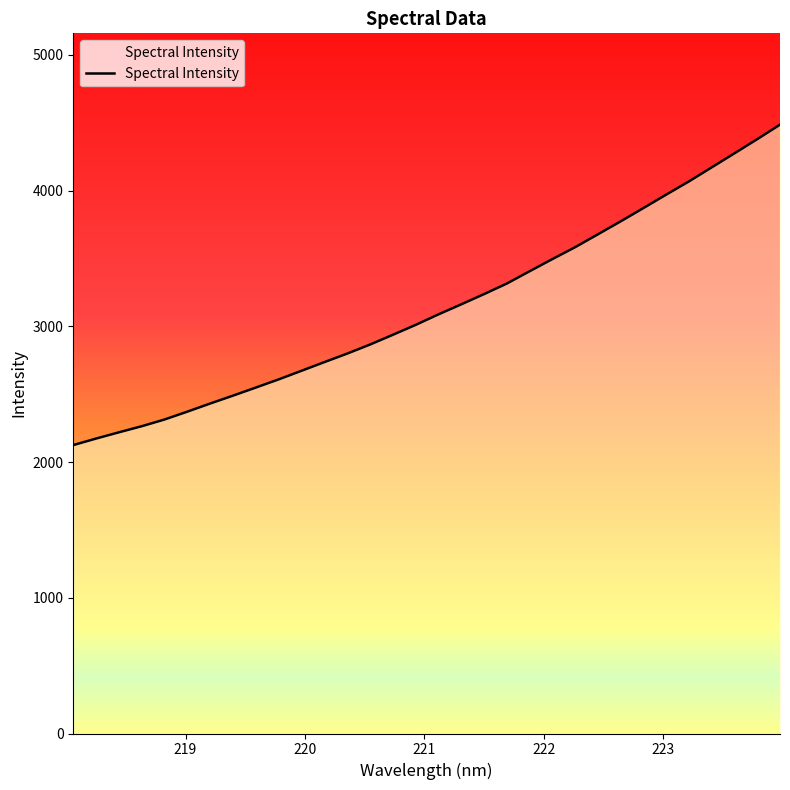

Count the number of data series in this chart.

1